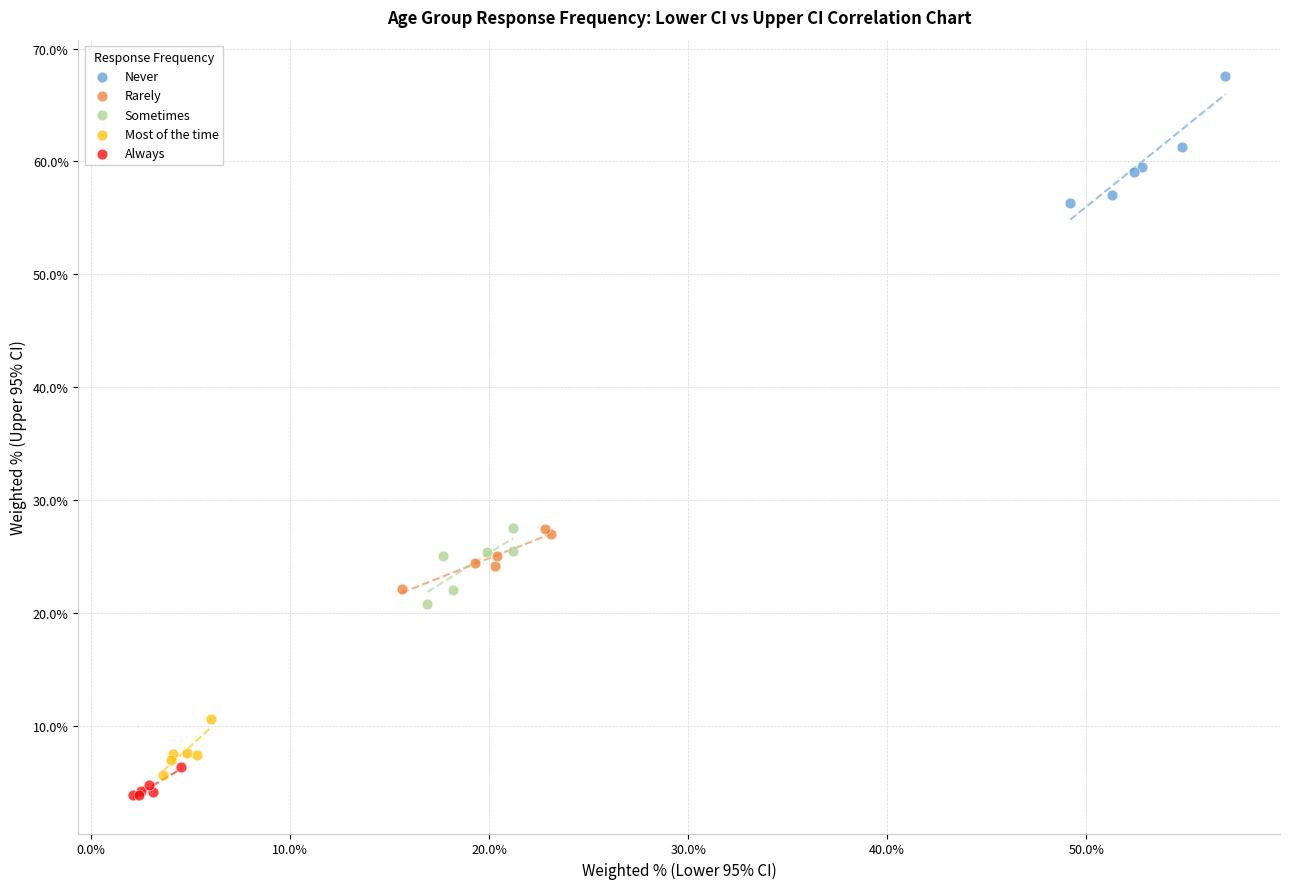

Which series contains the highest Y value?

Never